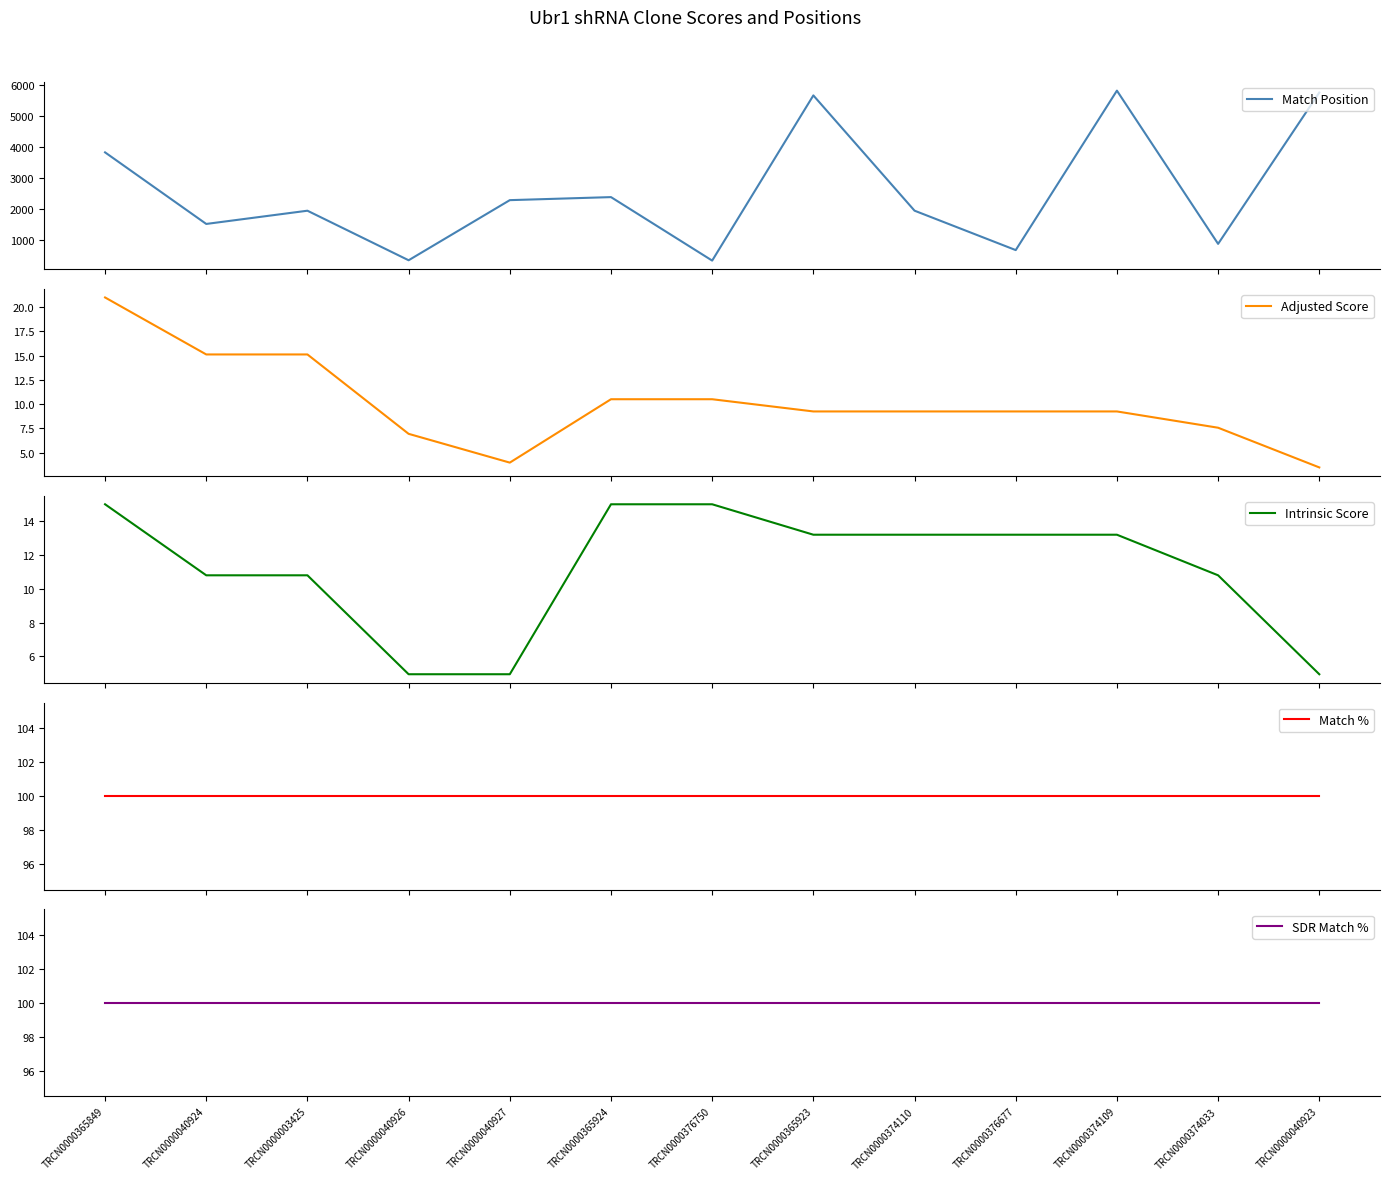

List the series in order of their peak value, lowest first.

Intrinsic Score, Adjusted Score, Match %, SDR Match %, Match Position